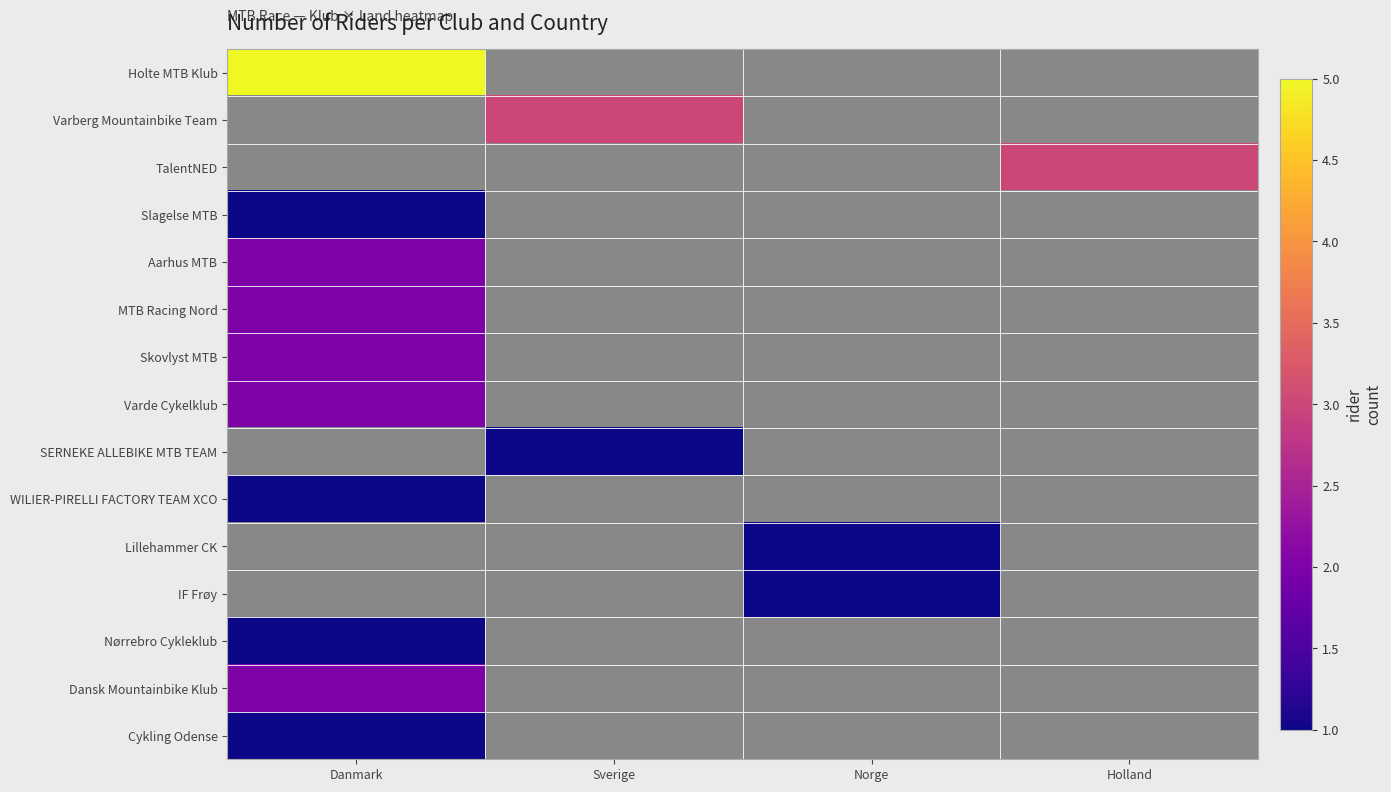

At how many categories does at least one series exceed 3?

1